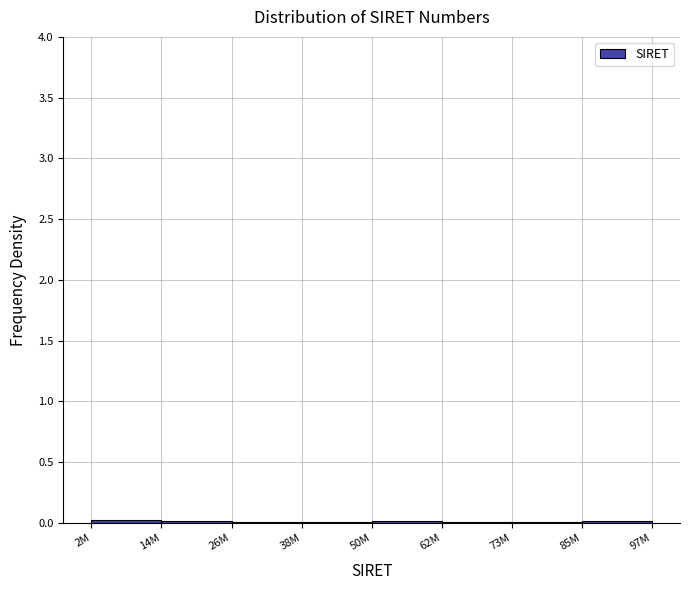

The chart shows a value of 0.0 at 73M. True or false?

True